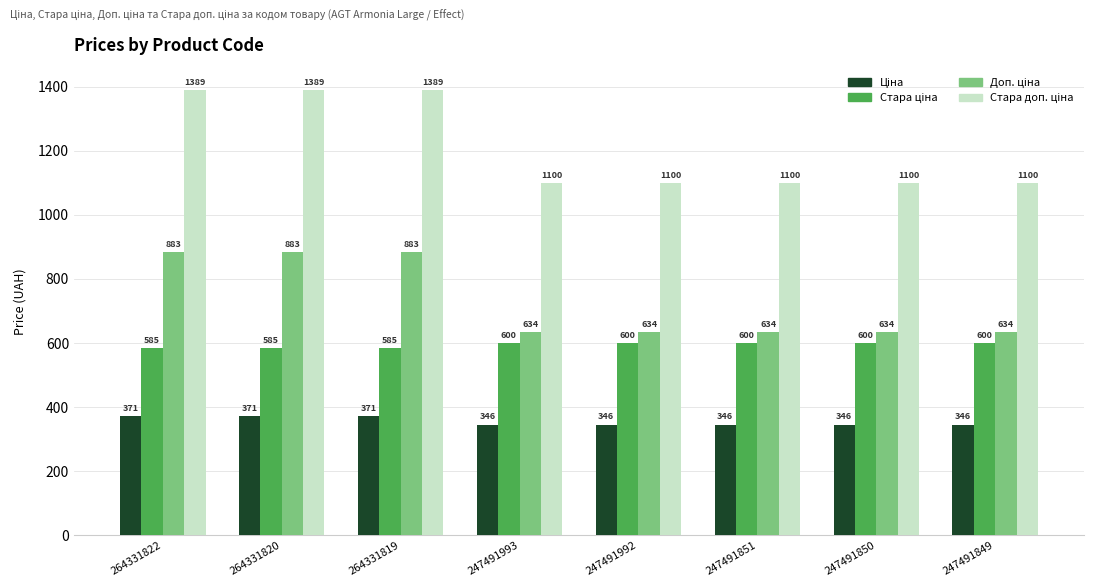

At how many categories does at least one series exceed 851?

8